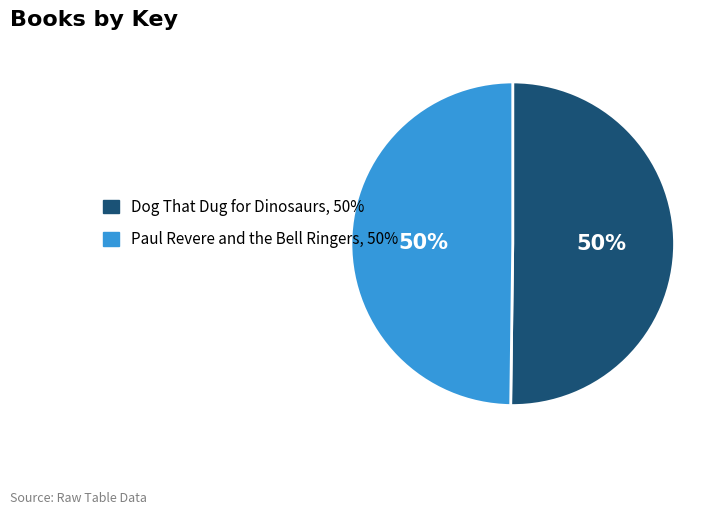

Do Paul Revere and the Bell Ringers, 50% and Dog That Dug for Dinosaurs, 50% together represent more than half of the pie?

Yes